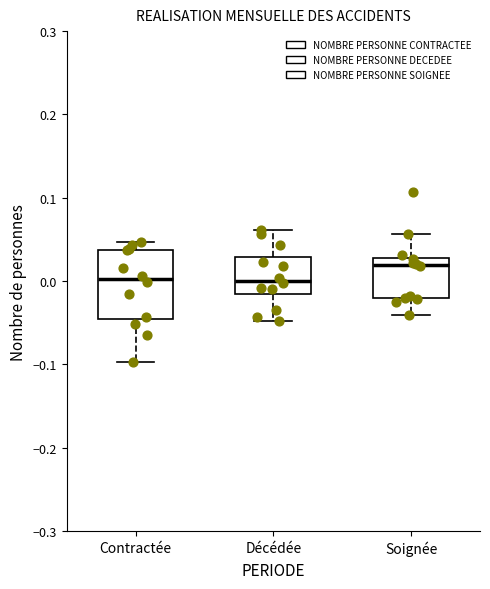

Reading left to right, transcribe this box plot: for each box, give where its median line is, the range the box spans, and where its two whiskers end, as read against the y-axis. The values are not printed on the chart, so give them approximately, as read against the axis.

Contractée: median 0.00, box -0.04 to 0.04, whiskers -0.10 to 0.05
Décédée: median 0.00, box -0.02 to 0.03, whiskers -0.05 to 0.06
Soignée: median 0.02, box -0.02 to 0.03, whiskers -0.04 to 0.06